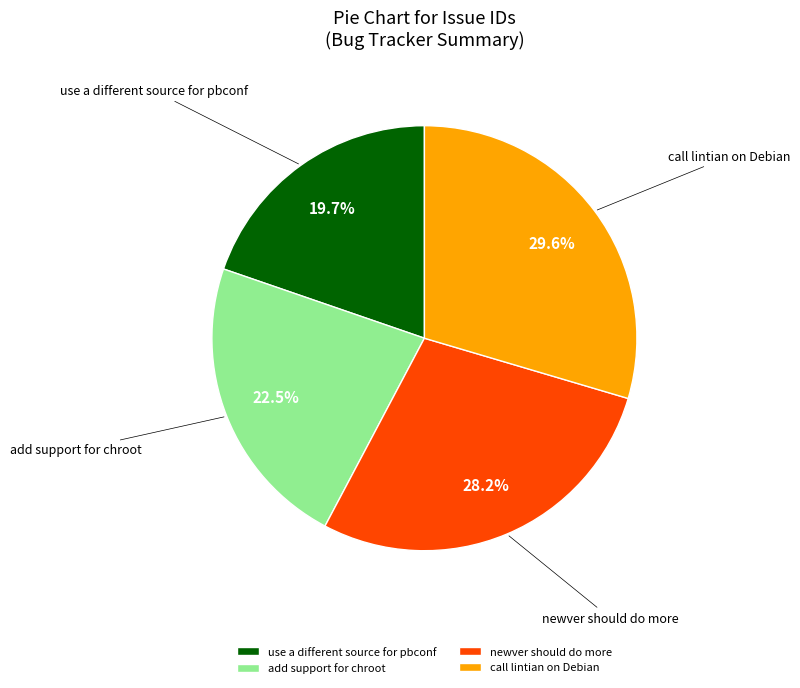

Rank the categories by value from lowest to highest.

use a different source for pbconf, add support for chroot, newver should do more, call lintian on Debian